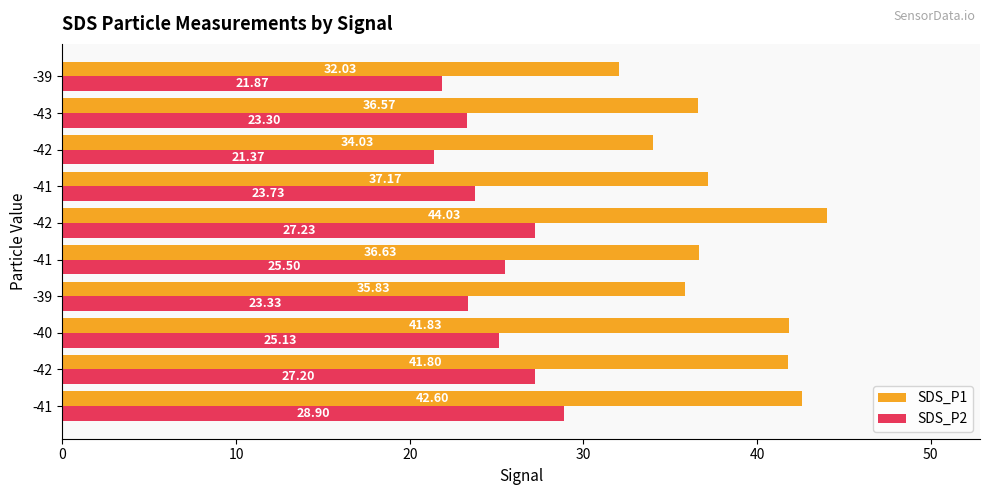

How many data points in SDS_P1 are less than 37?

5